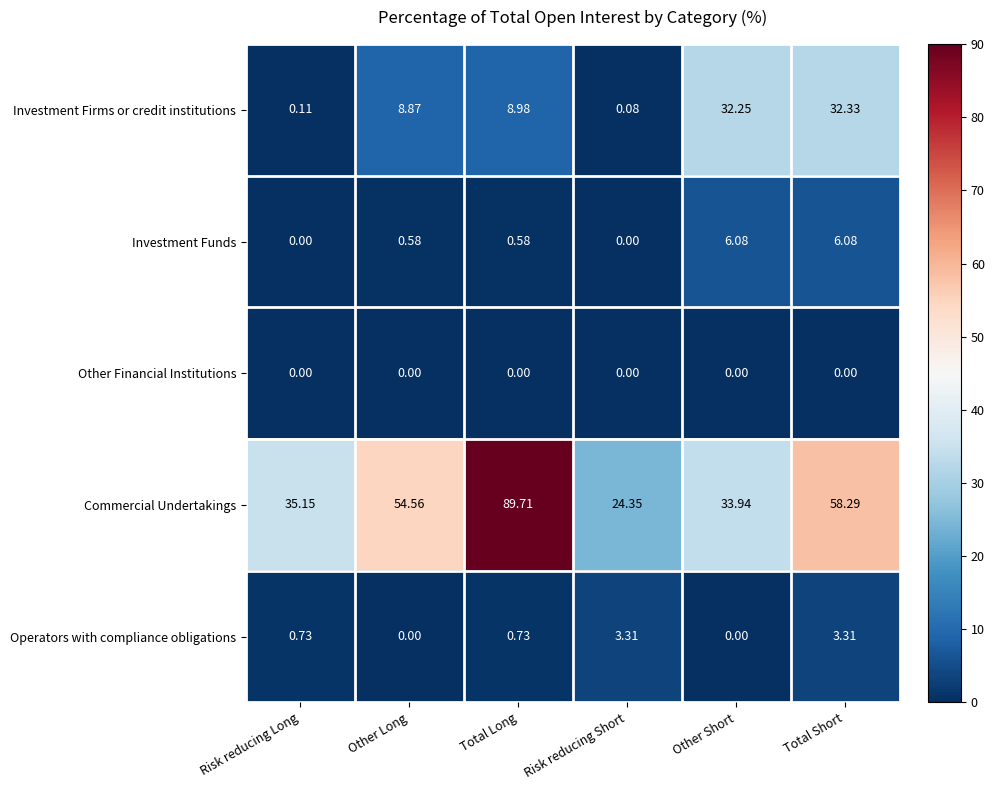

Which series has the widest spread of values?

Commercial Undertakings